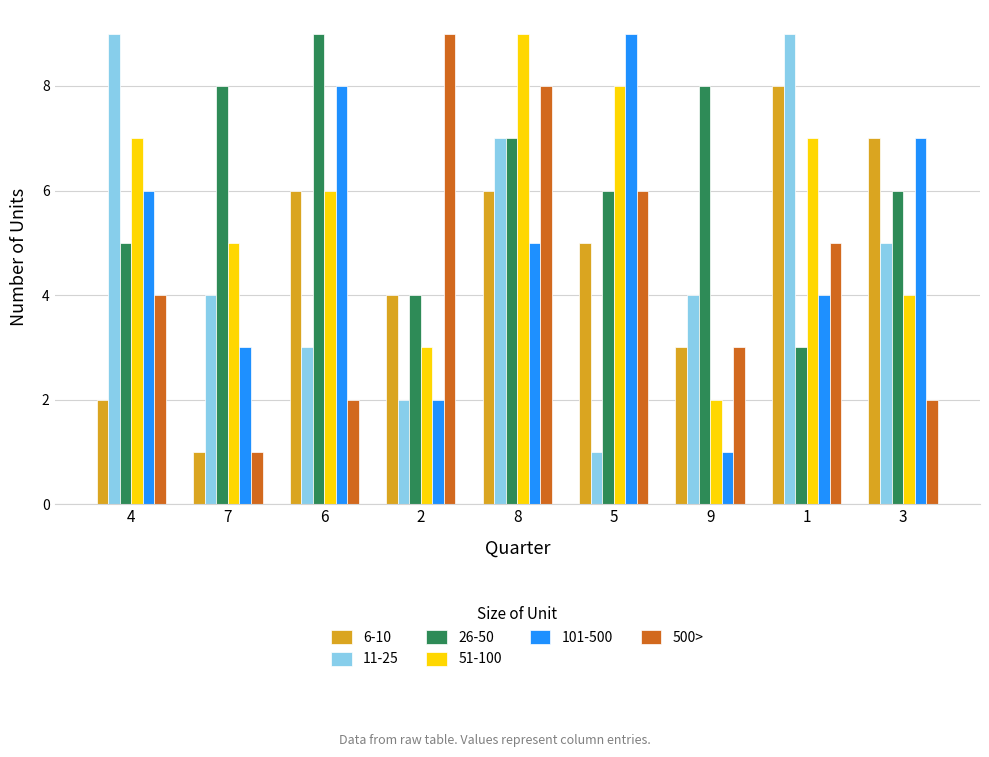

At which category is the sum across all series the highest?

8